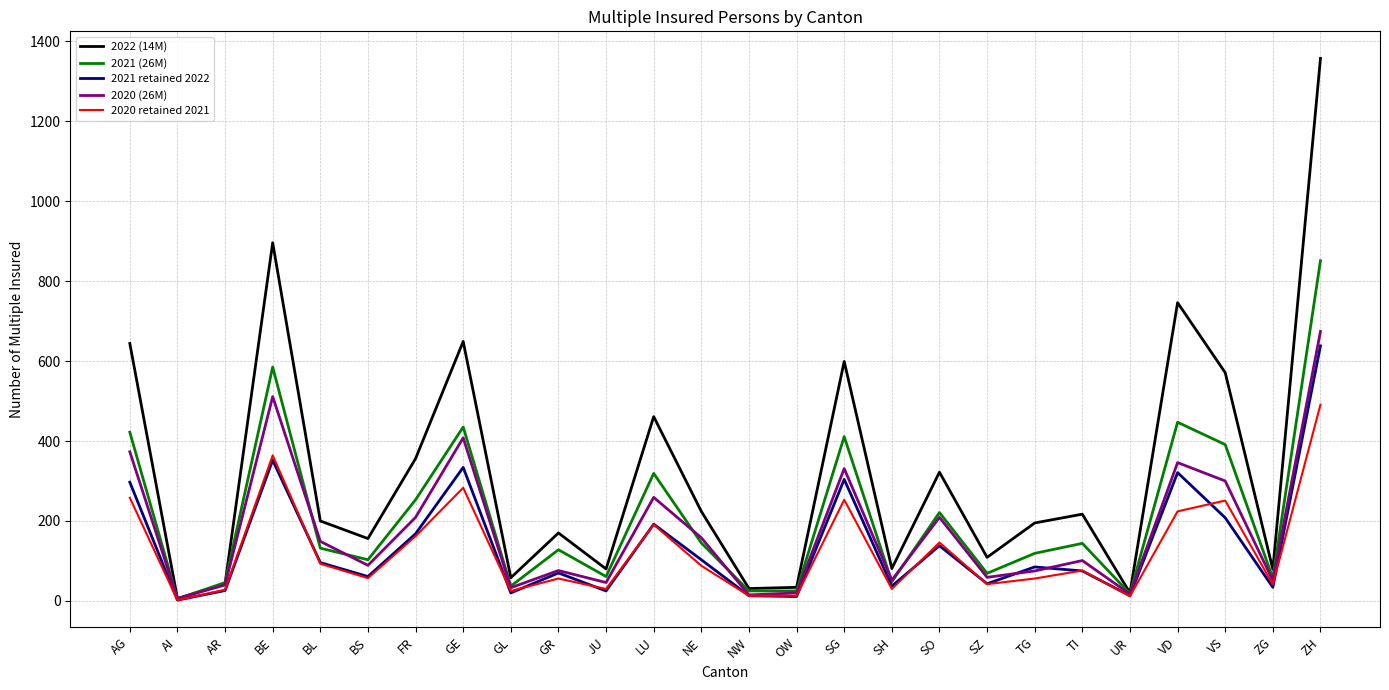

Which series has the widest spread of values?

2022 (14M)